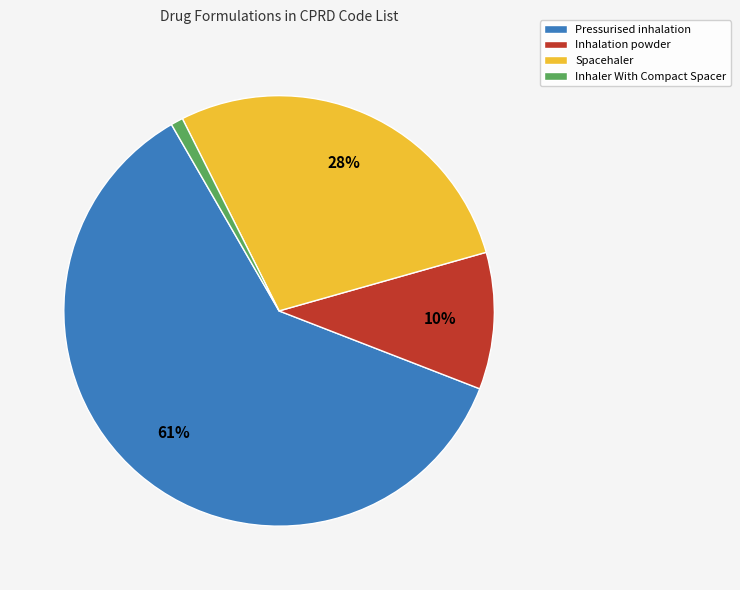

What percentage is the Inhalation powder slice, to the nearest percent?

10%